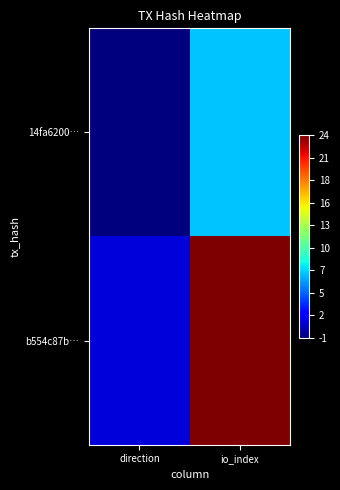

Reading left to right, list all the values displayed in this chart.

14fa6200…: direction=-1	io_index=7
b554c87b…: direction=1	io_index=24